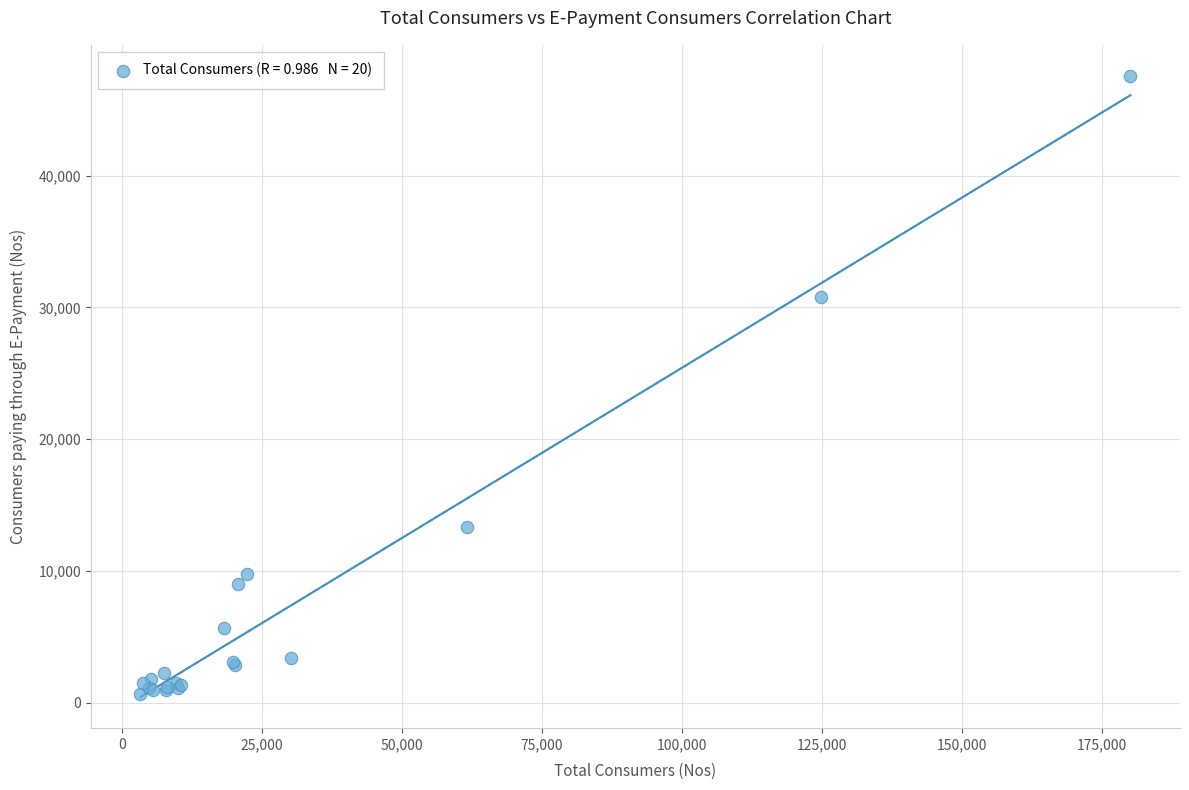

What Y value in the scatter plot is closest to 24134?

30813